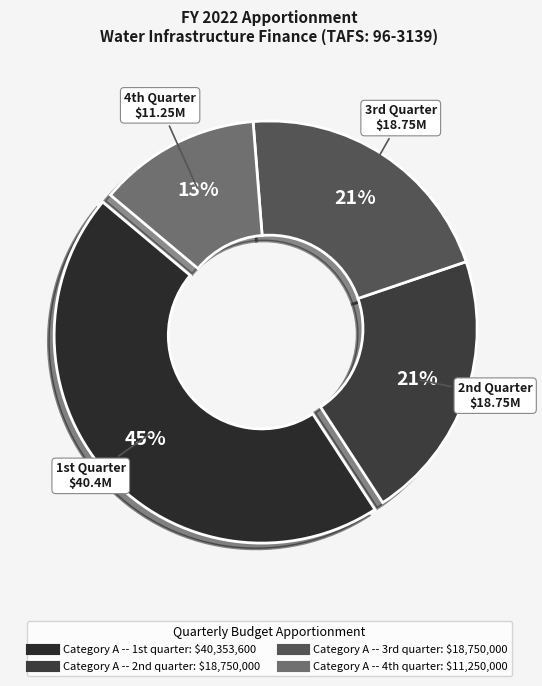

Is there any slice that represents more than half of the pie?

No